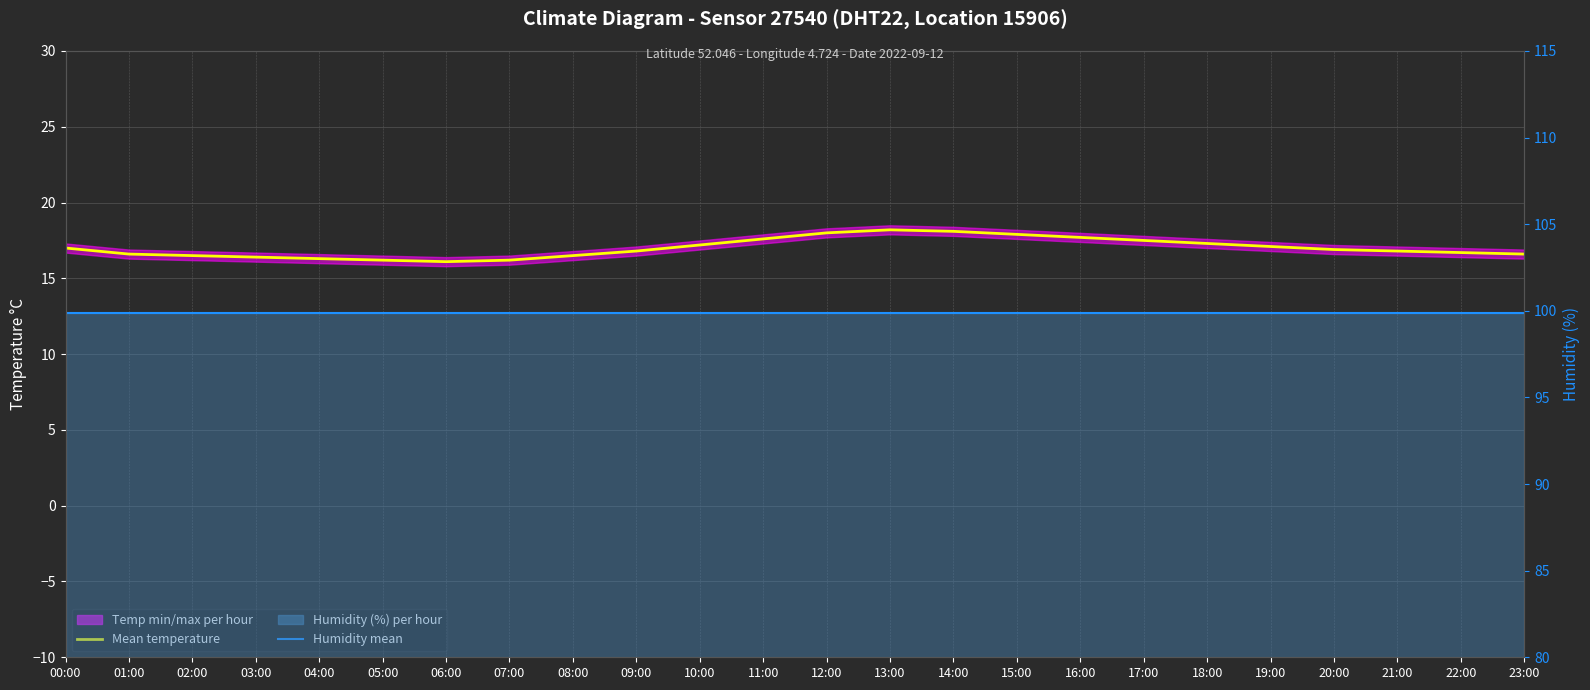

Between 03:00 and 09:00, which is larger?

09:00